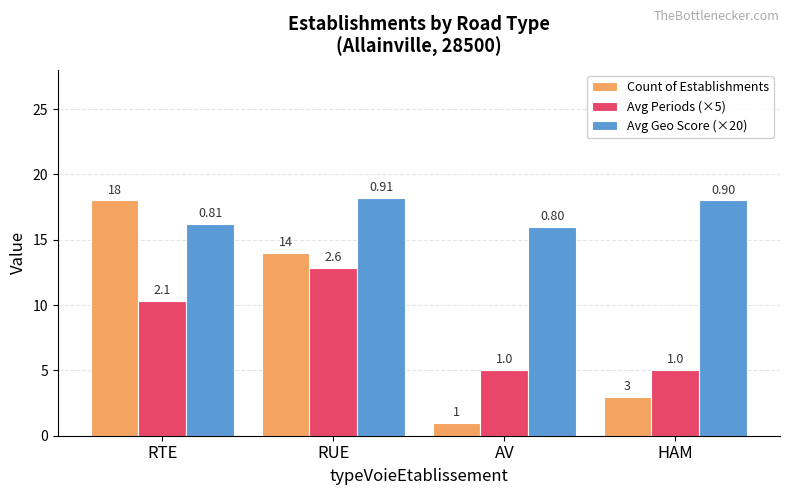

What are all the series names shown in the legend?

Count of Establishments, Avg Periods (×5), Avg Geo Score (×20)